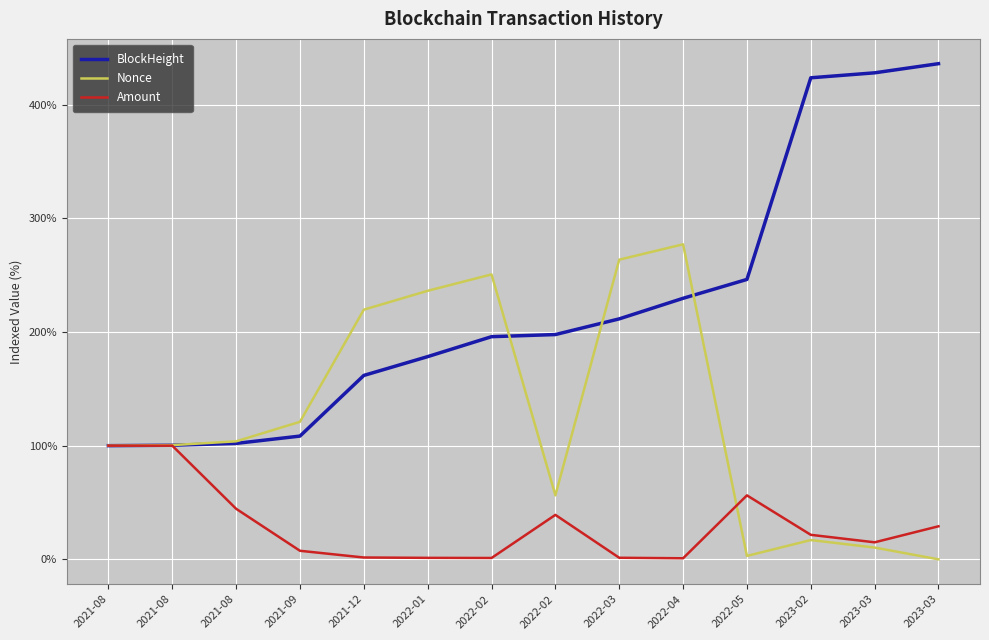

Does the chart have visible grid lines?

Yes